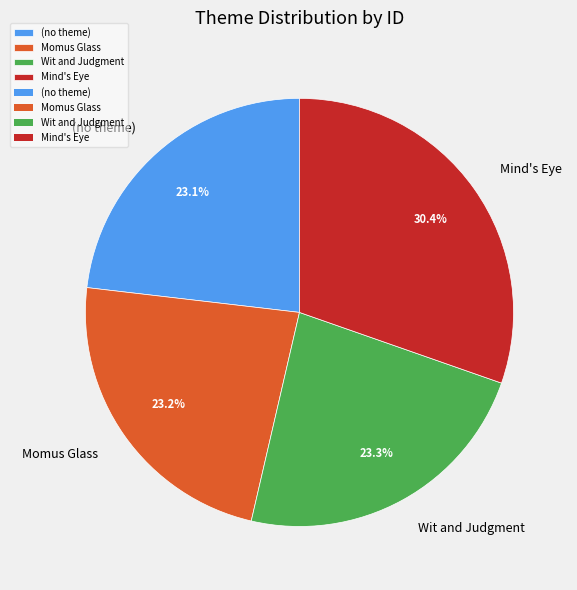

True or false: Momus Glass accounts for 14% of the total.

False